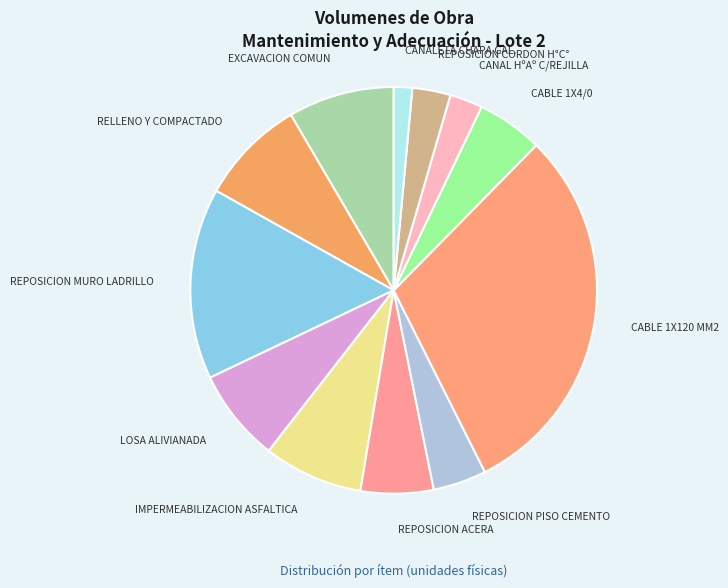

How many slices are in this pie chart?

12